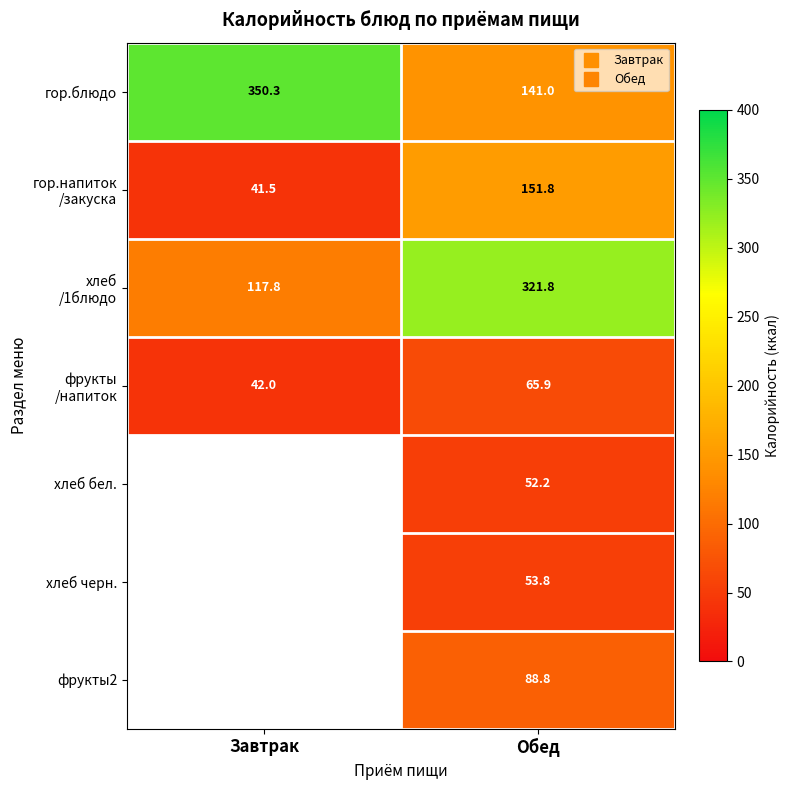

Is the value of фрукты2 at Завтрак greater than the value of гор.блюдо at Обед?

No